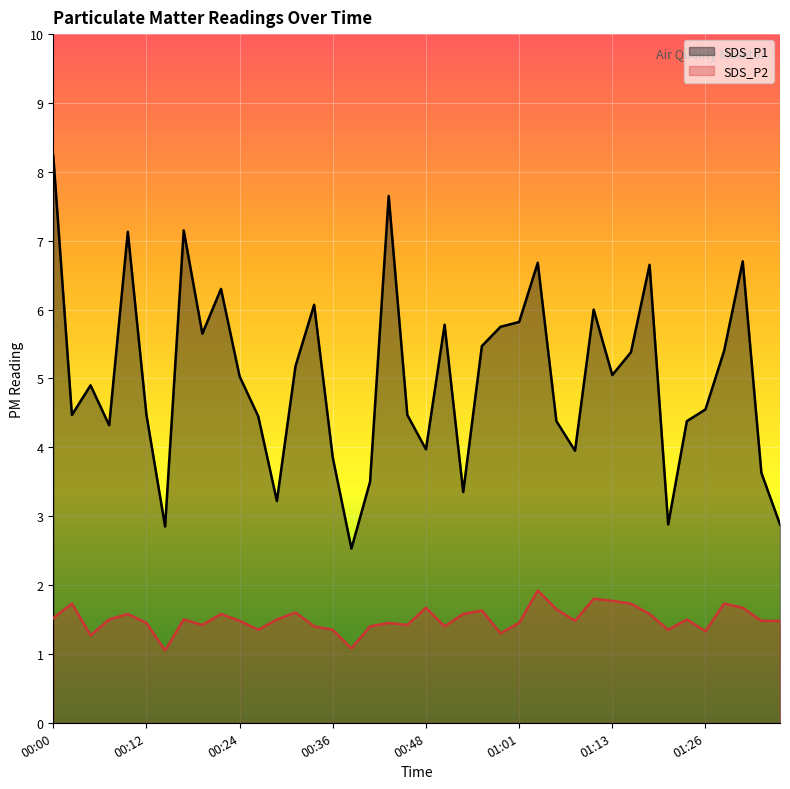

How many data points in SDS_P1 are less than 5?

20